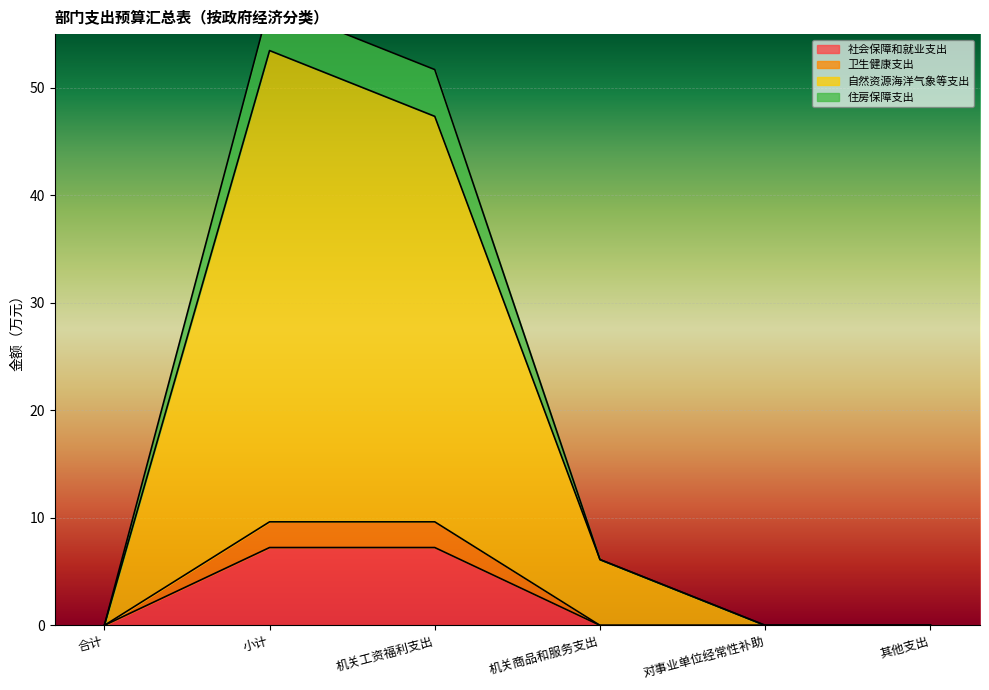

At which category does 自然资源海洋气象等支出 reach its first local peak?

小计